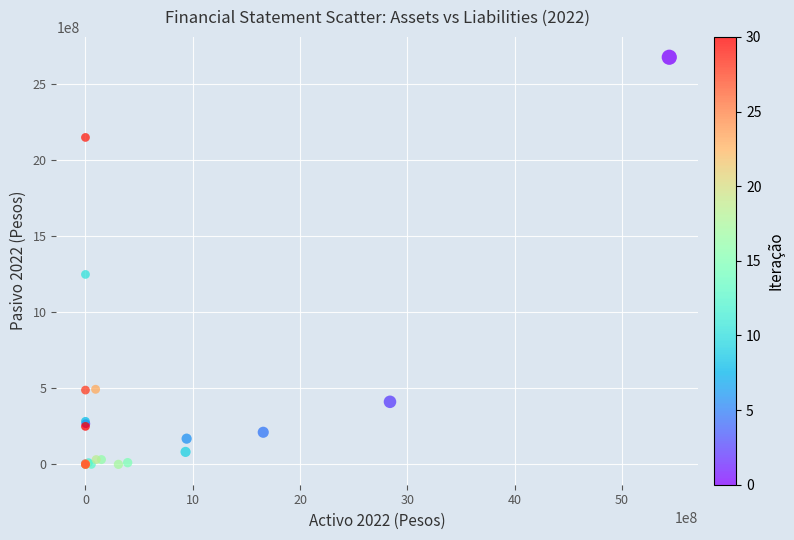

What Y value in the scatter plot is closest to 1337908197?

1248333992.4